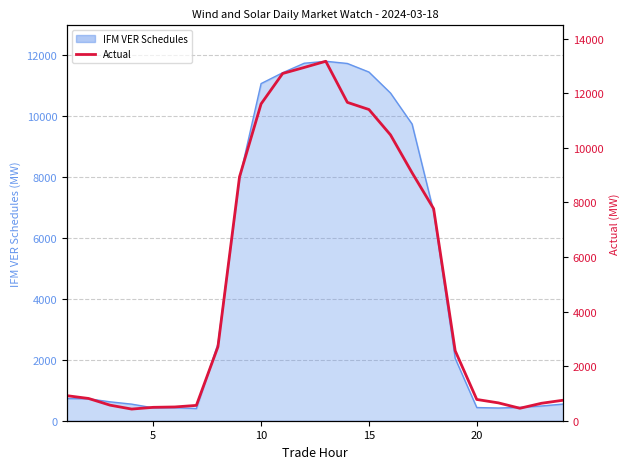

What is the greatest value displayed?

13169.6